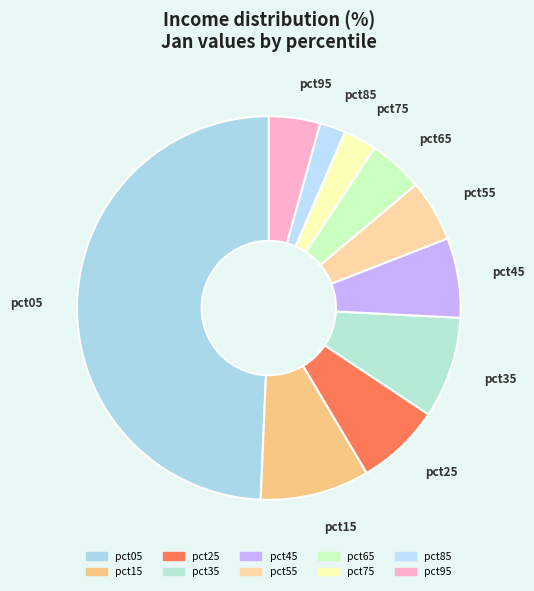

True or false: pct55 accounts for 15% of the total.

False